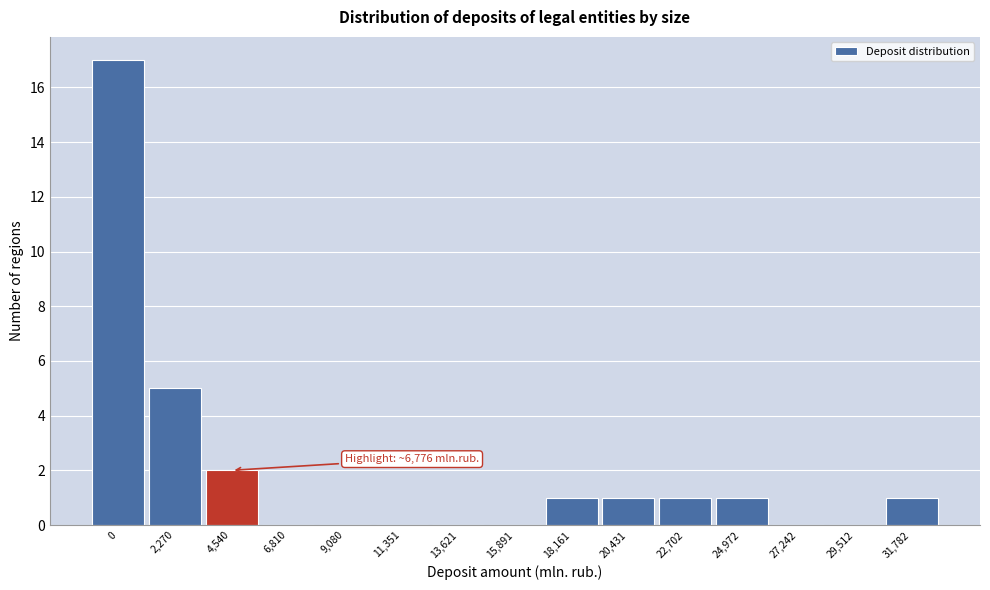

Reading left to right, list all the values displayed in this chart.

0=17	2,270=5	4,540=2	6,810=0	9,080=0	11,351=0	13,621=0	15,891=0	18,161=1	20,431=1	22,702=1	24,972=1	27,242=0	29,512=0	31,782=1